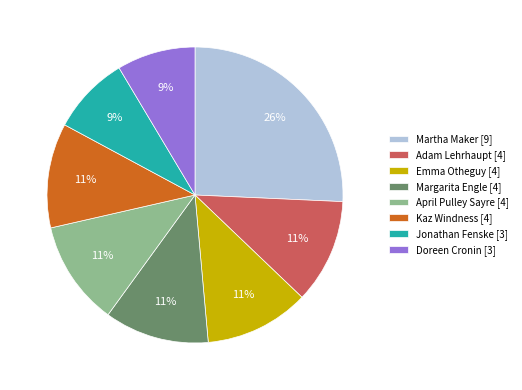

To the nearest percent, what portion does Kaz Windness represent?

11%